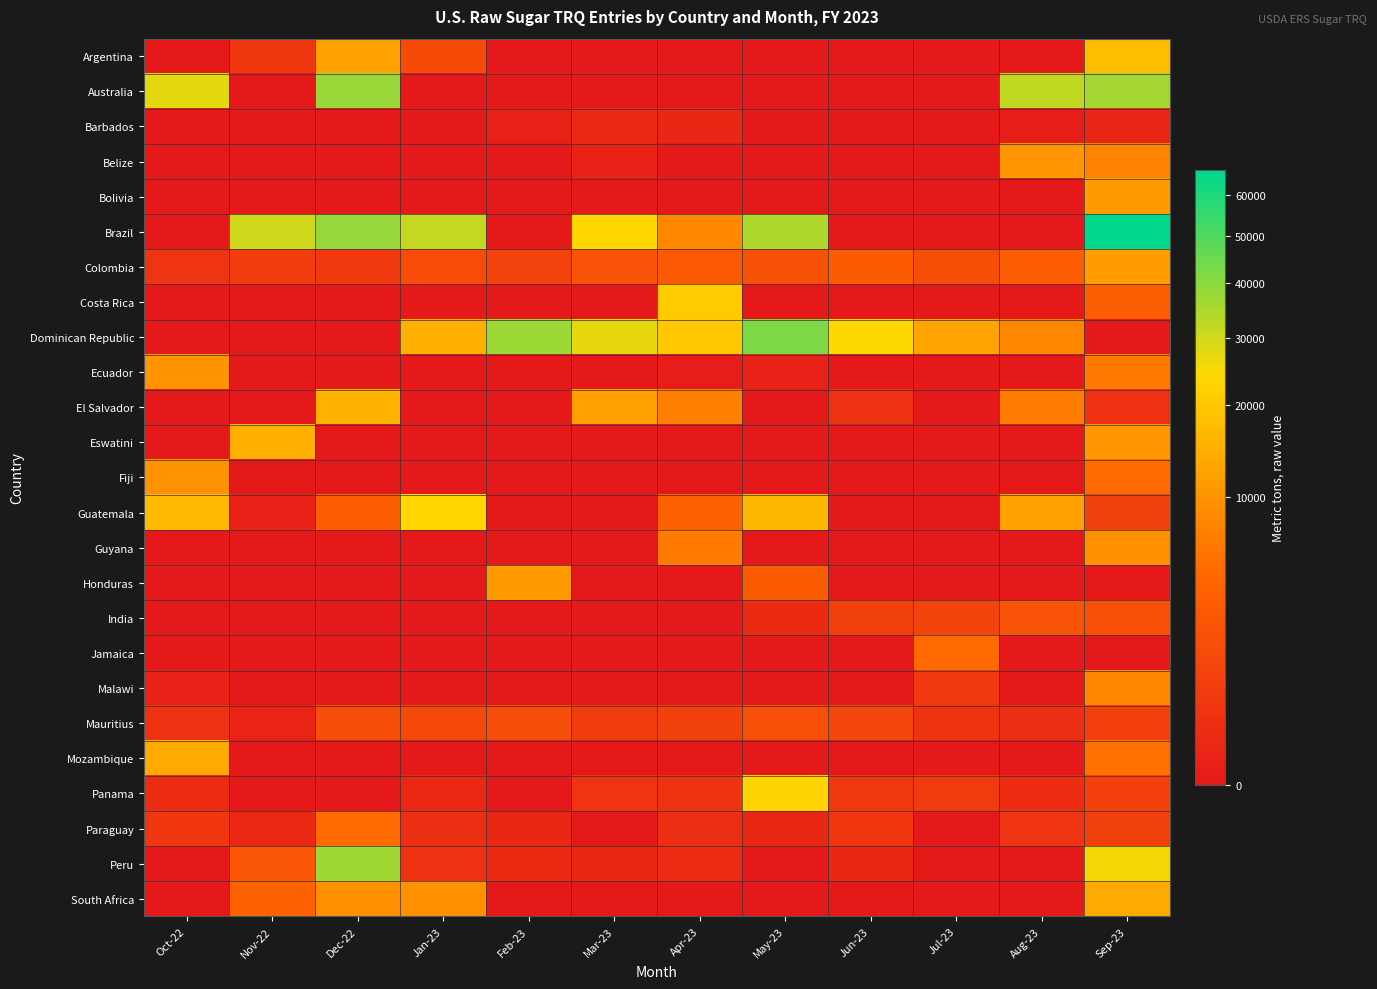

List the series in order of their peak value, highest first.

Brazil, Dominican Republic, Australia, Peru, Guatemala, Panama, Costa Rica, Argentina, El Salvador, Eswatini, South Africa, Mozambique, Colombia, Bolivia, Honduras, Belize, Ecuador, Fiji, Guyana, Malawi, Paraguay, Jamaica, India, Mauritius, Barbados